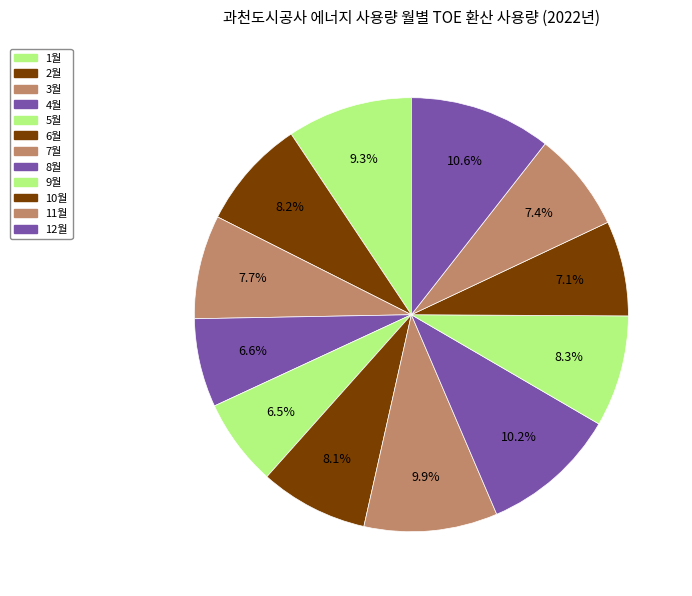

Rank the categories by value from lowest to highest.

5월, 4월, 10월, 11월, 3월, 6월, 2월, 9월, 1월, 7월, 8월, 12월